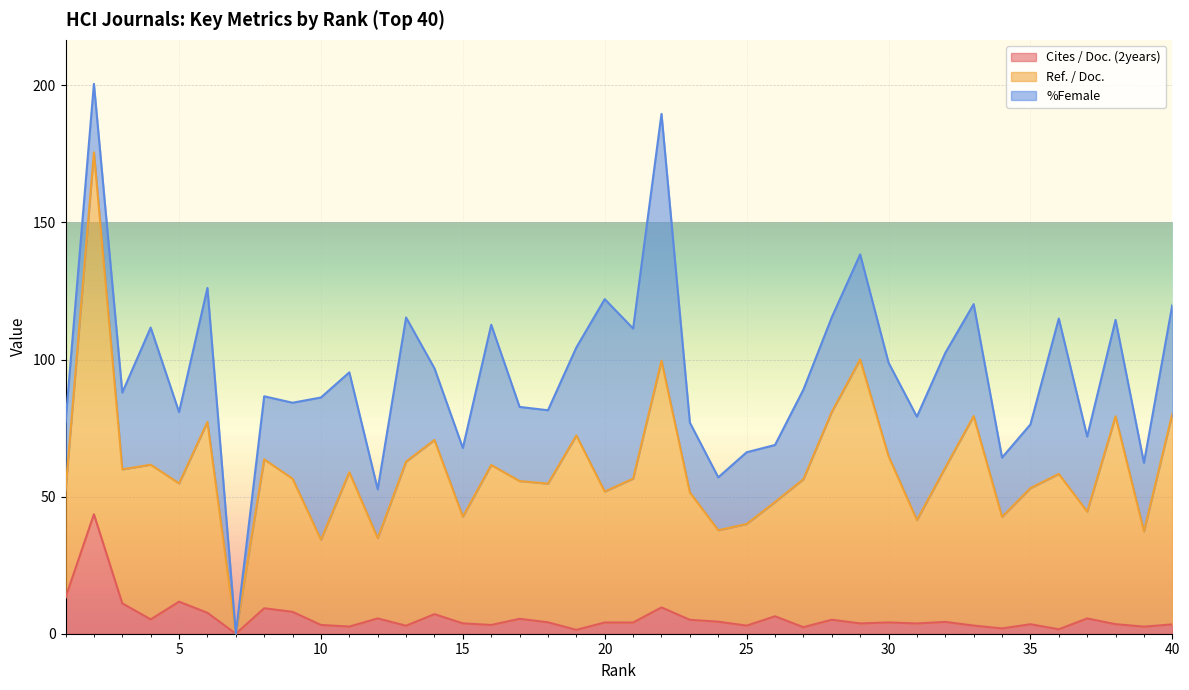

Rank the series by their maximum value, from lowest to highest.

Cites / Doc. (2years), %Female, Ref. / Doc.